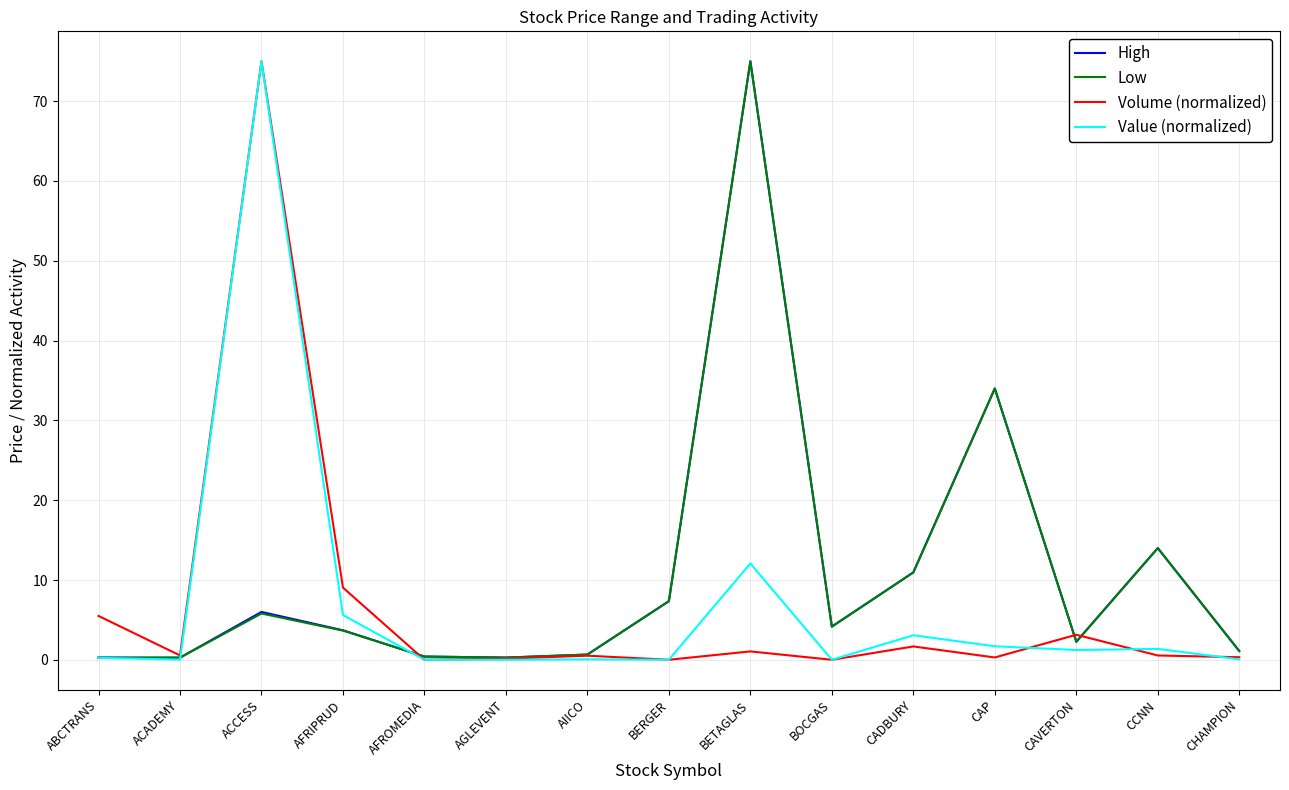

How many lines are shown in the chart?

4